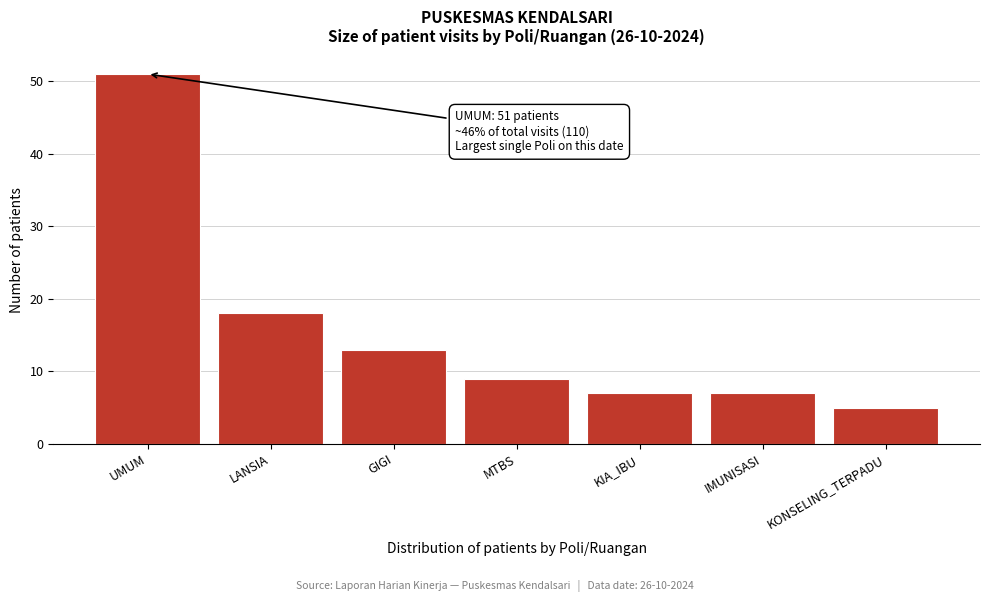

Reading right to left, list all the values displayed in this chart.

5	7	7	9	13	18	51